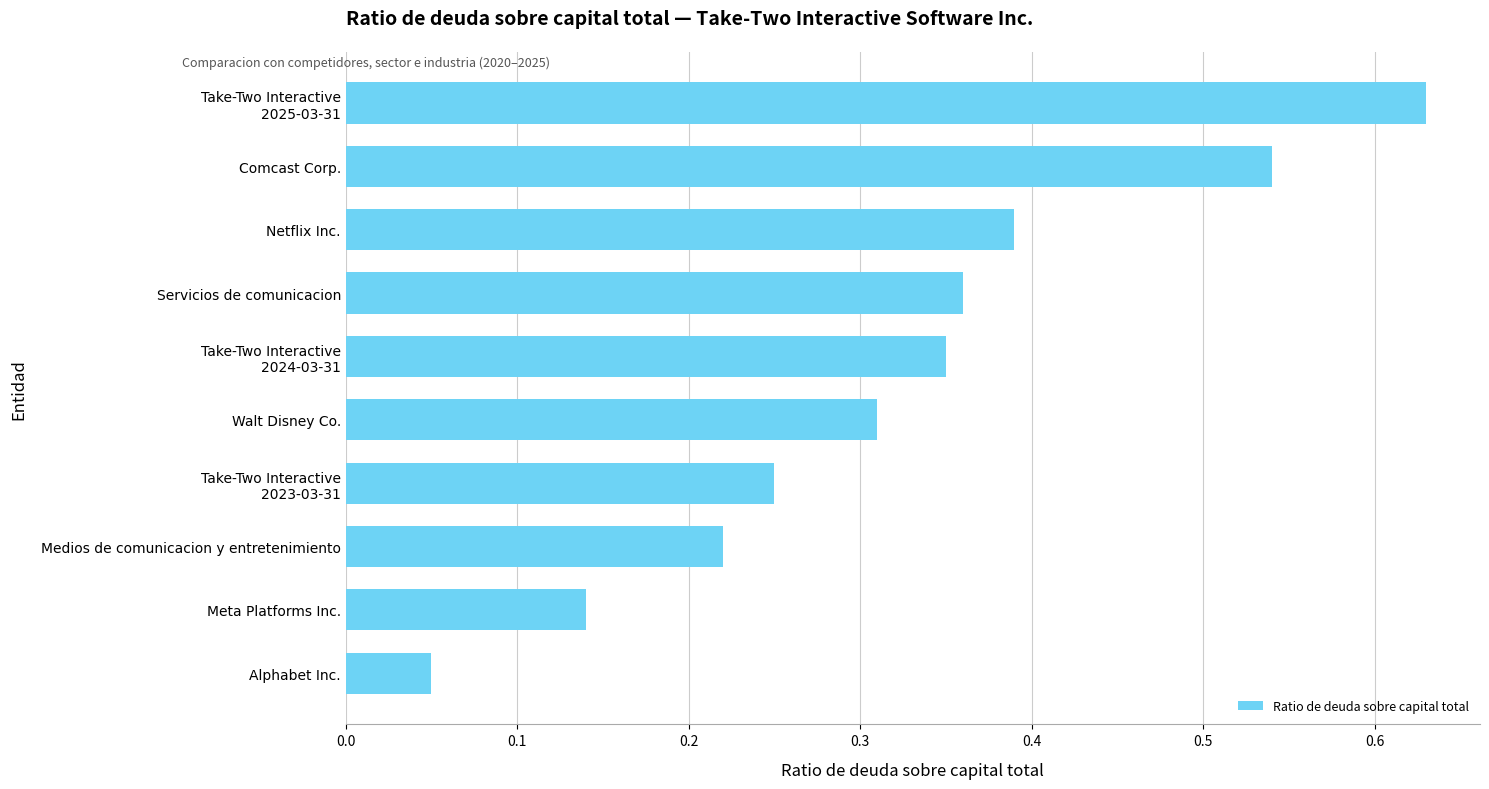

How many categories are shown in the chart?

10